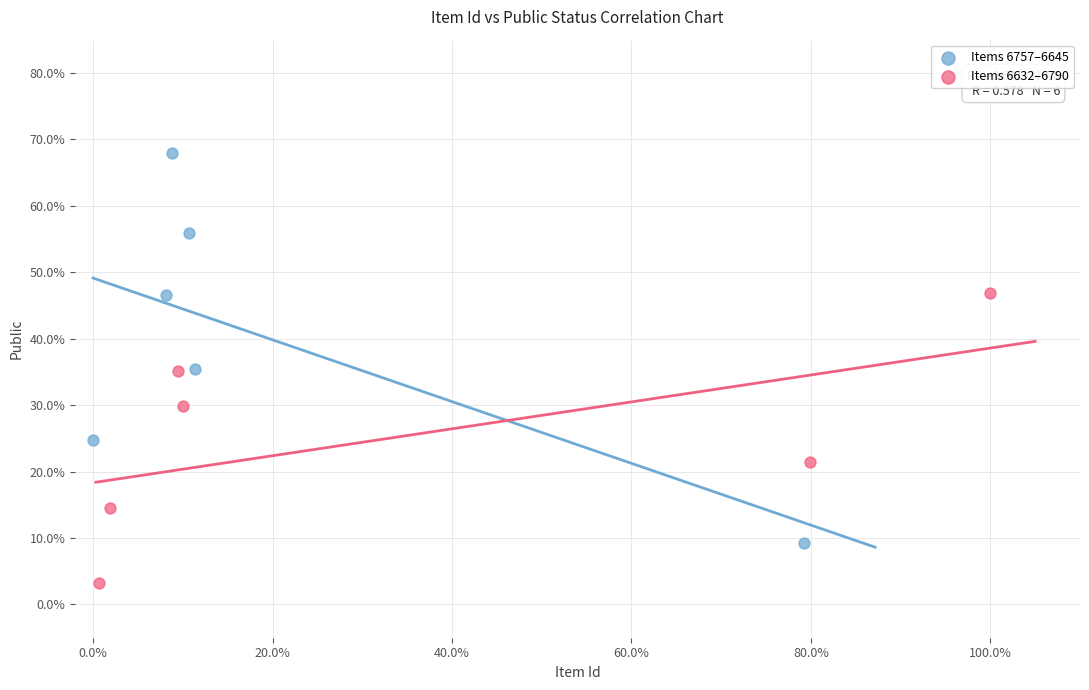

What are all the series names shown in the legend?

Items 6757–6645, Items 6632–6790